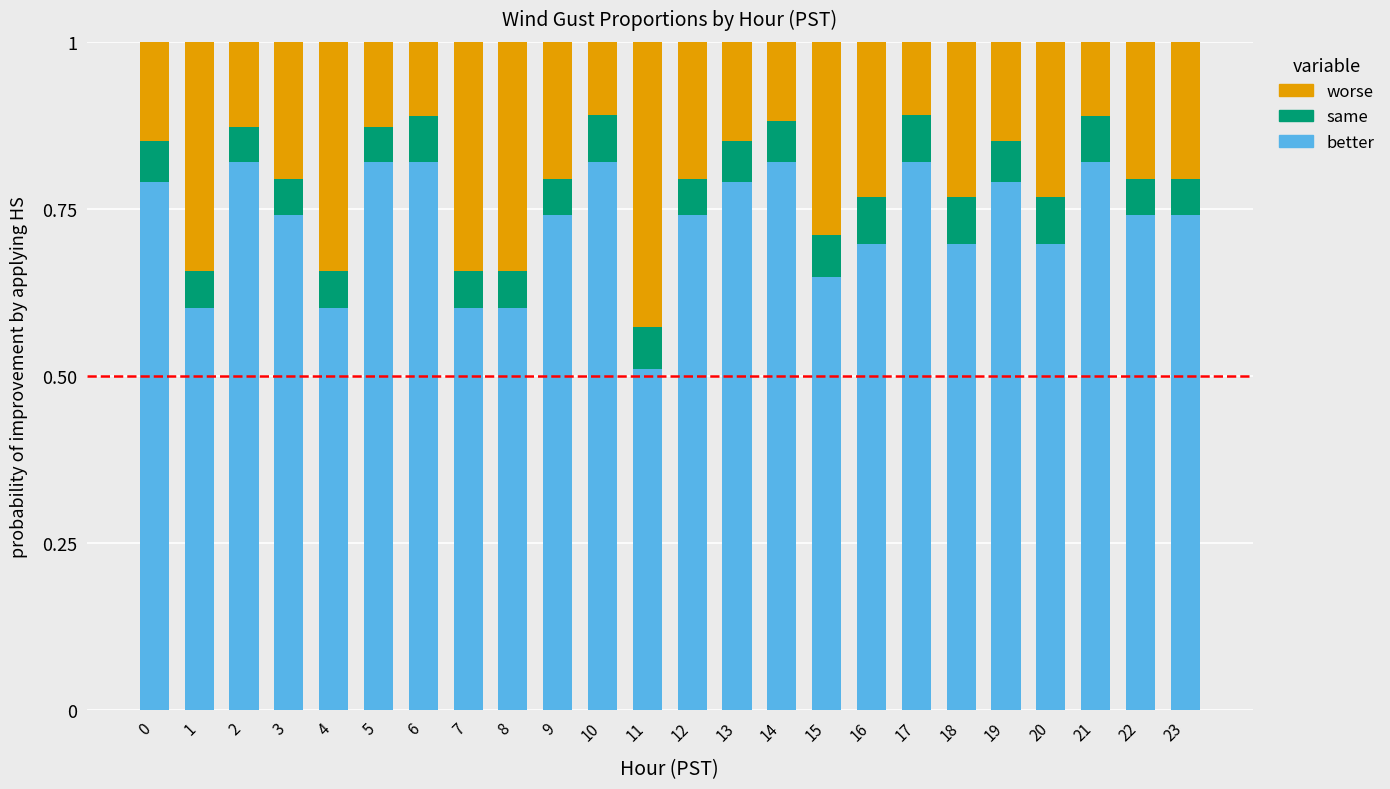

Count the better values in the range 0 to 1.

24